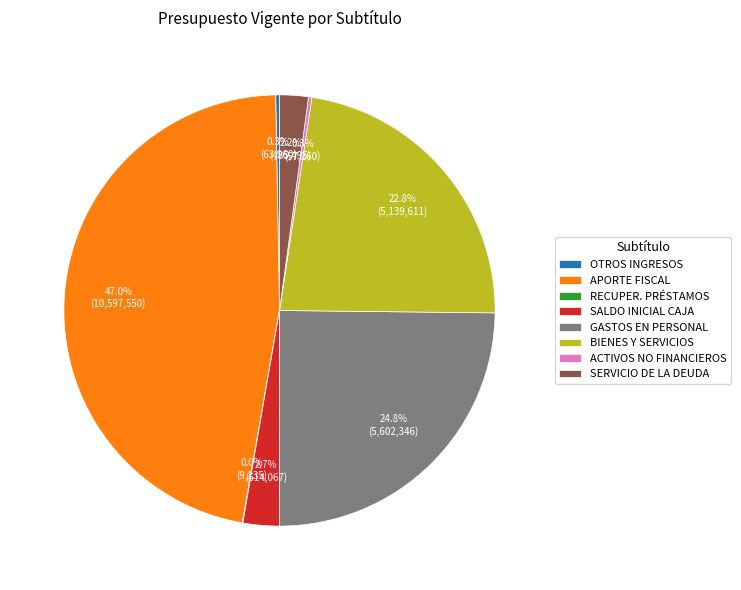

Is there any slice that represents more than half of the pie?

No